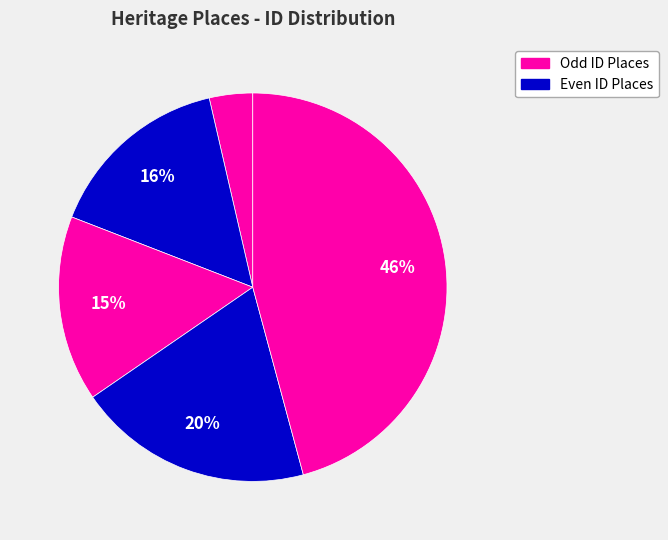

How many slices are in this pie chart?

5